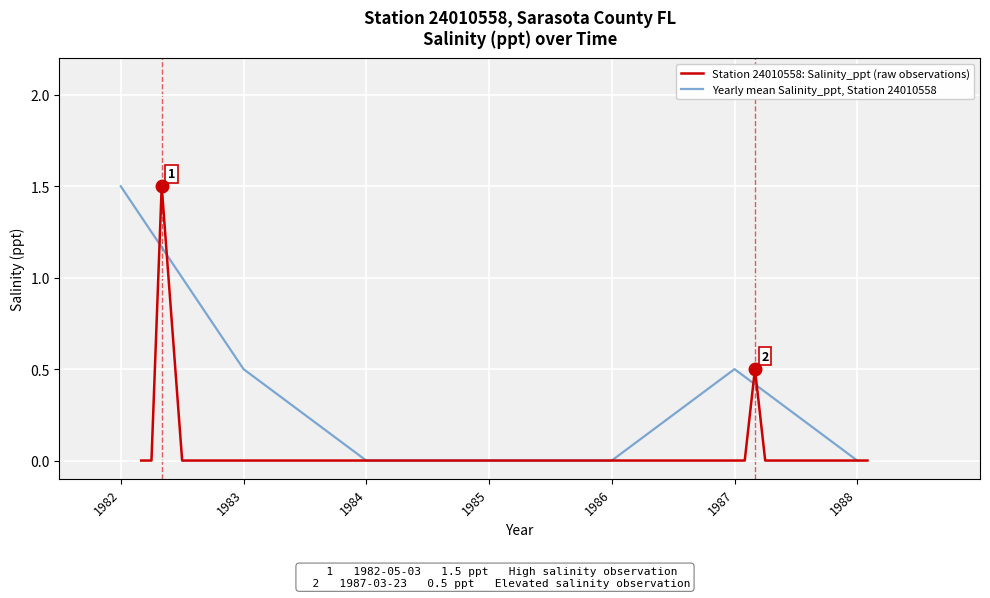

At which category does the data reach its first local peak?

1982